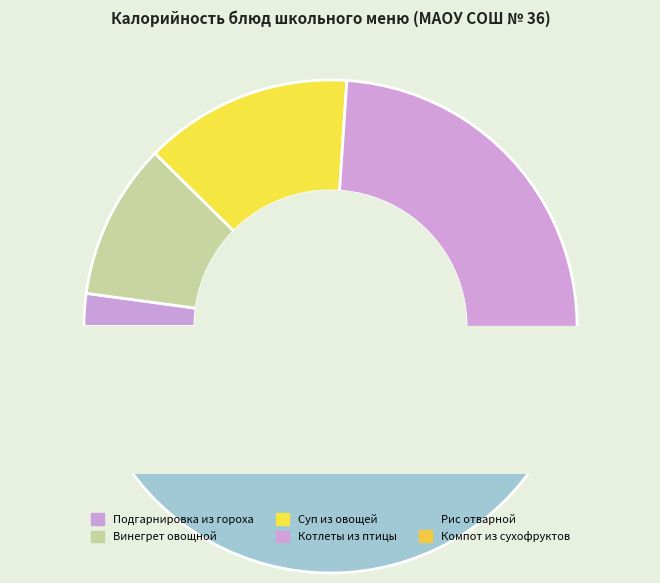

Does Подгарнировка из горошка зеленого represent more than half of the total?

No